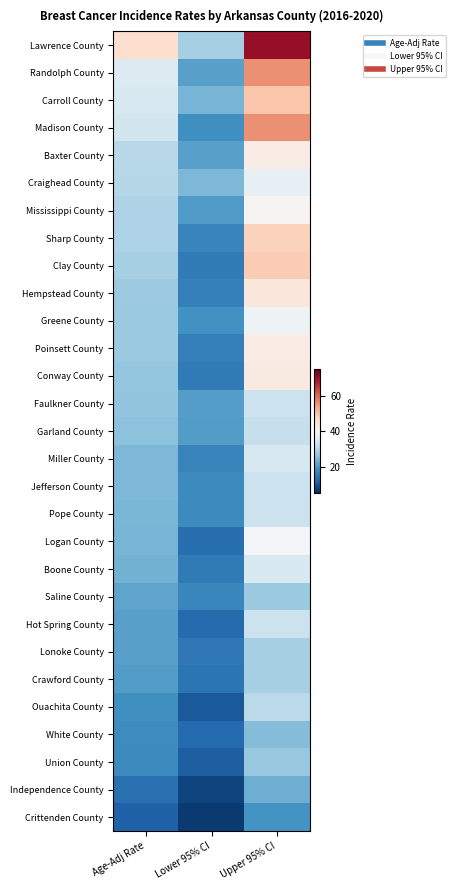

How many series are shown in this chart?

29